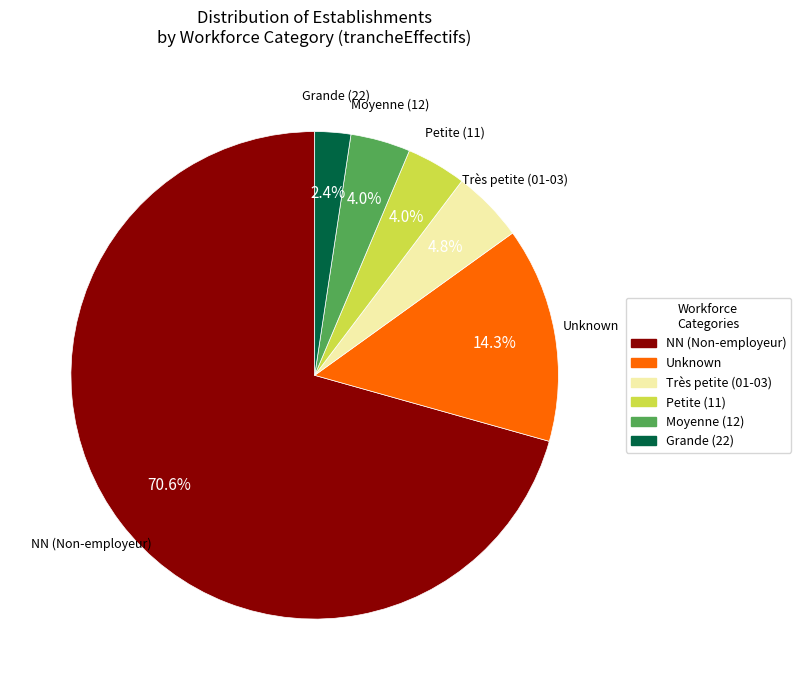

Is there a majority slice in this chart?

Yes